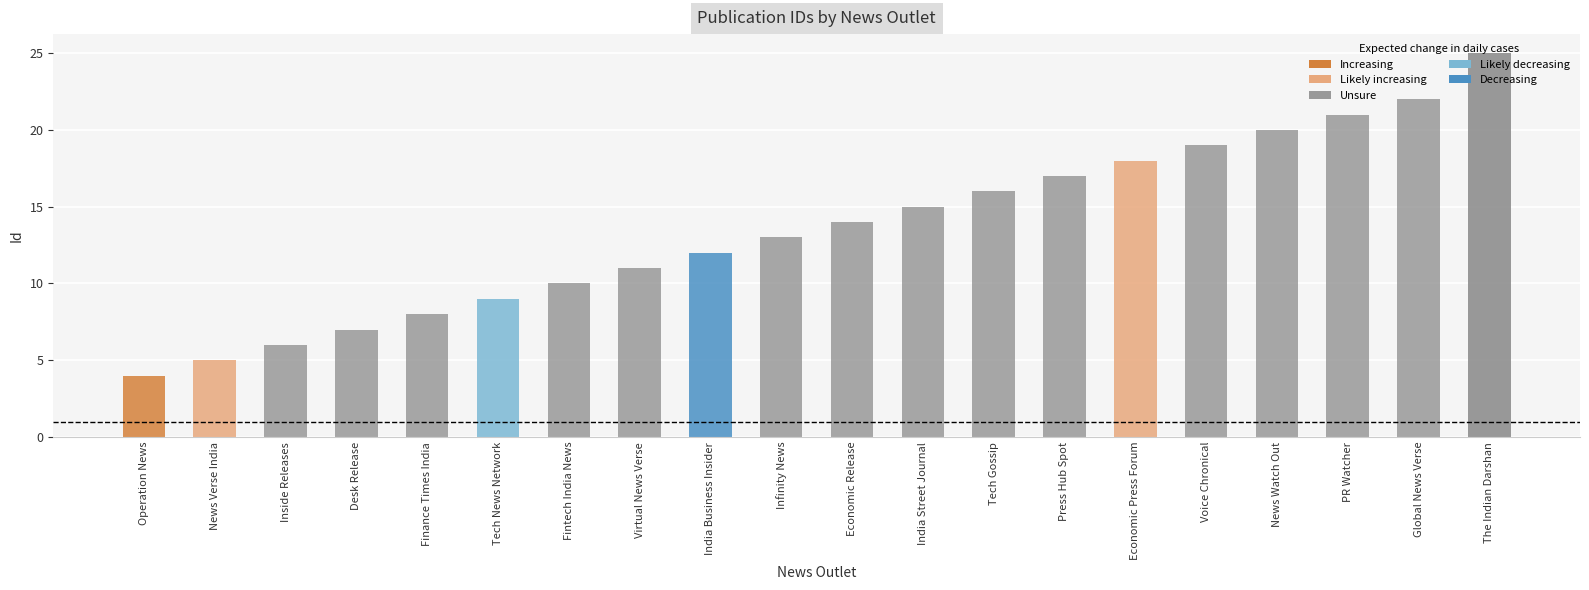

What position from the left is News Verse India?

2